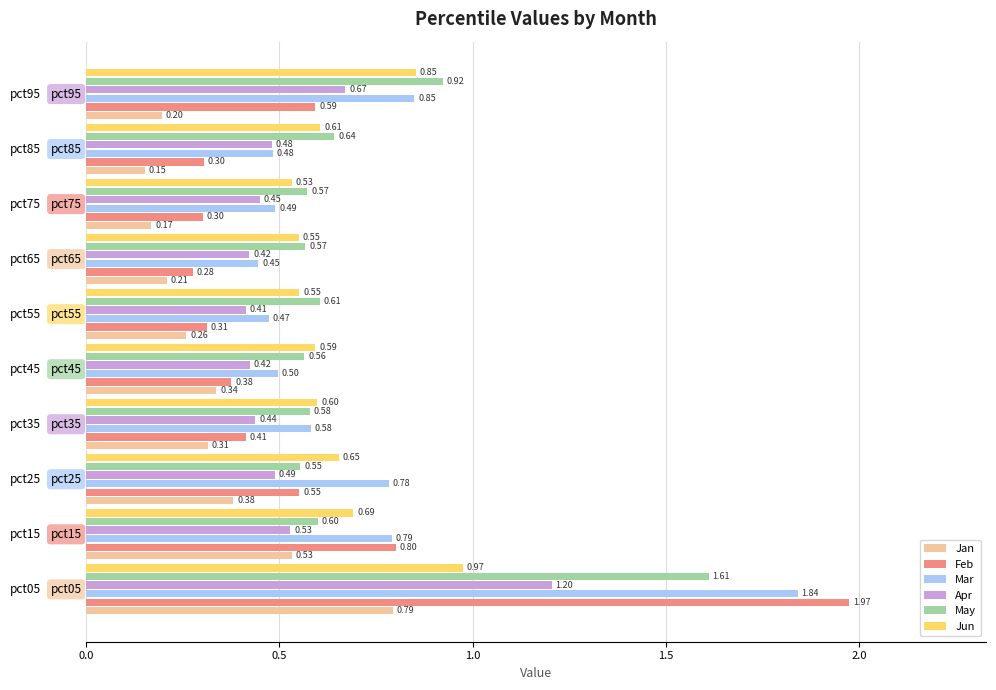

What is the sum of all May values?

7.2